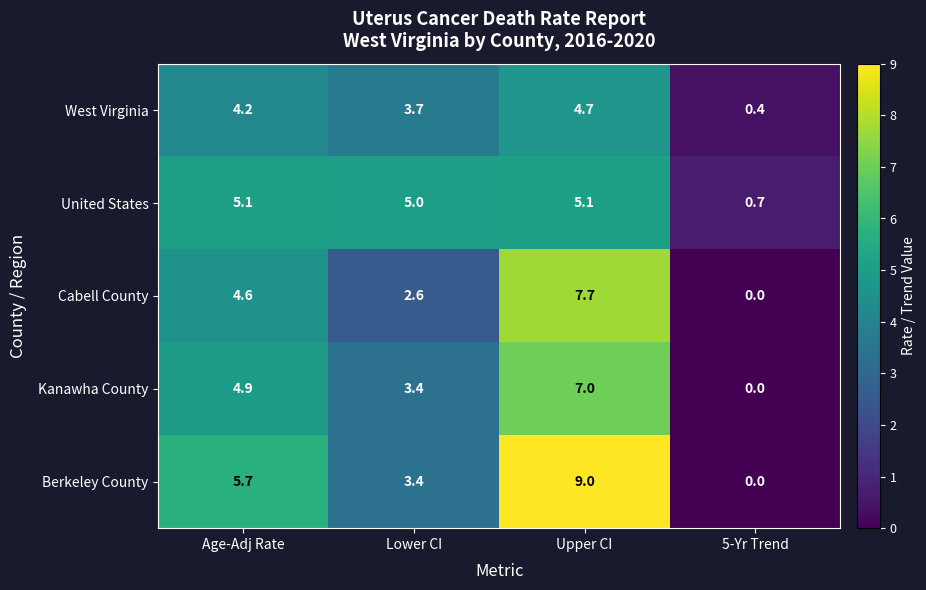

Rank the series at Age-Adj Rate from highest to lowest value.

Berkeley County, United States, Kanawha County, Cabell County, West Virginia